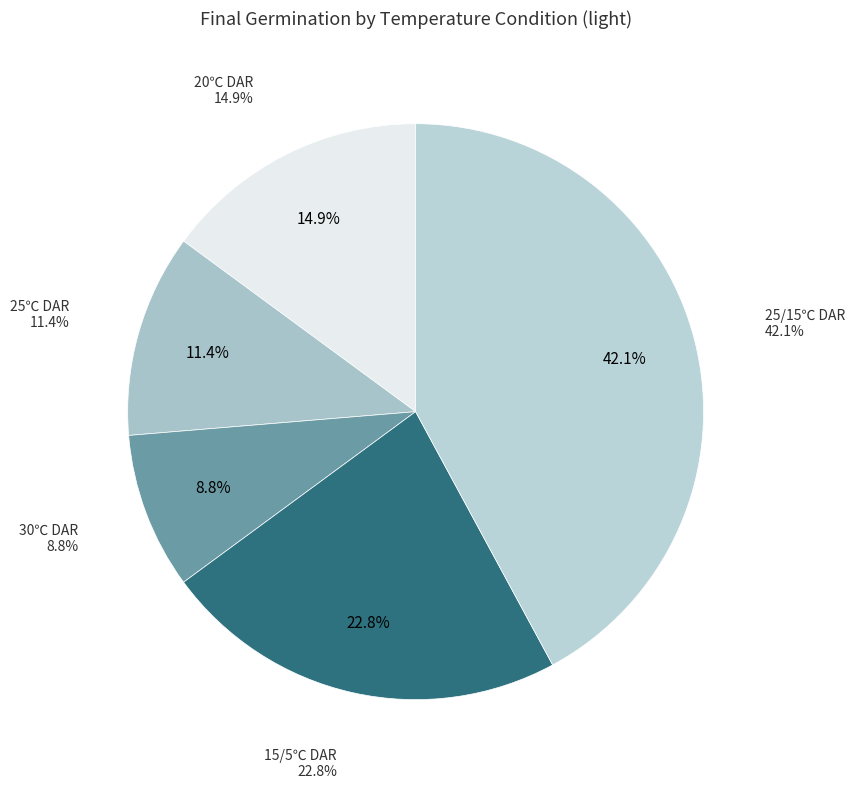

Which slice is the largest?

25/15℃ DAR